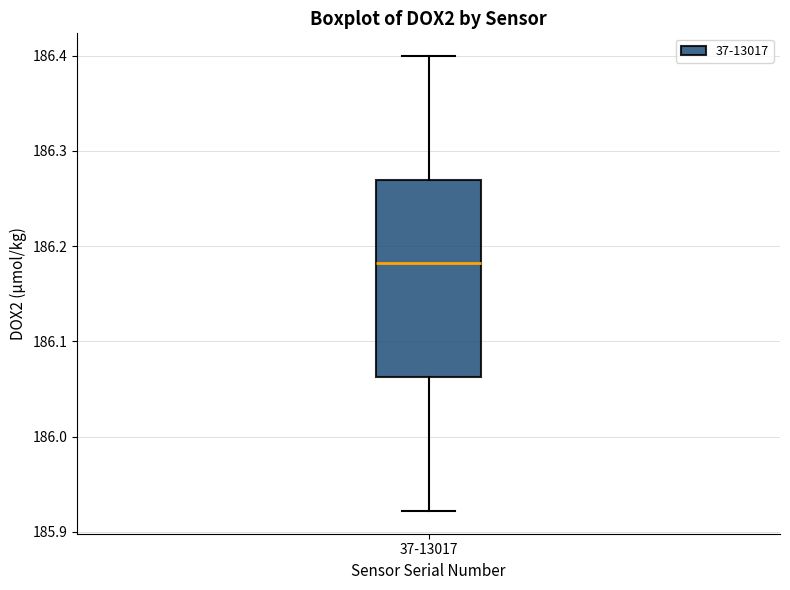

Transcribe this box plot: give where the median line is, the range the box spans, and where the two whiskers end, as read against the y-axis. The values are not printed on the chart, so give them approximately, as read against the axis.

median 186.18, box 186.06 to 186.27, whiskers 185.92 to 186.40